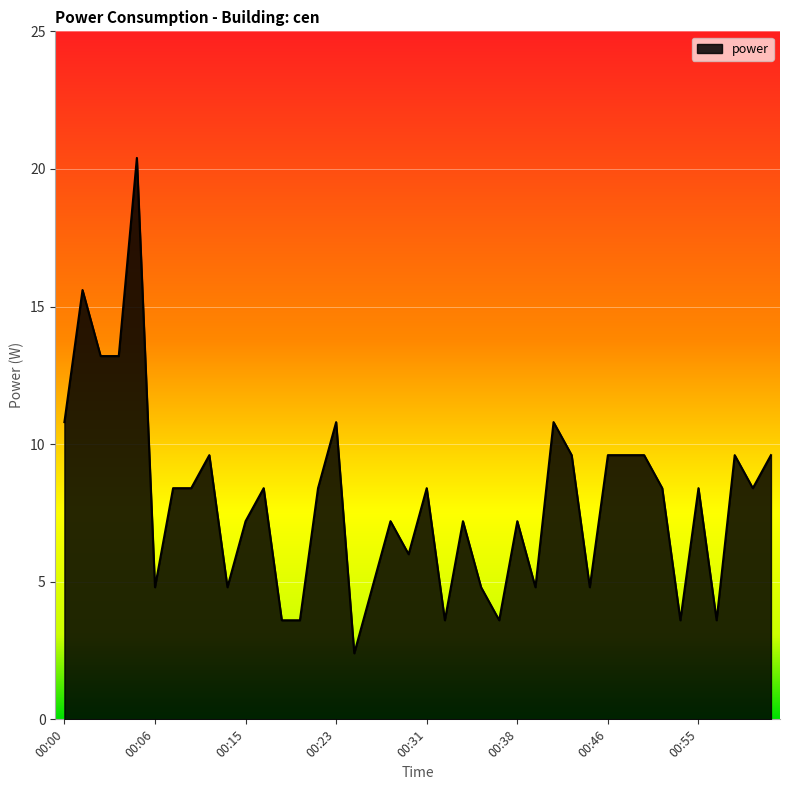

How many values exceed 8?

22